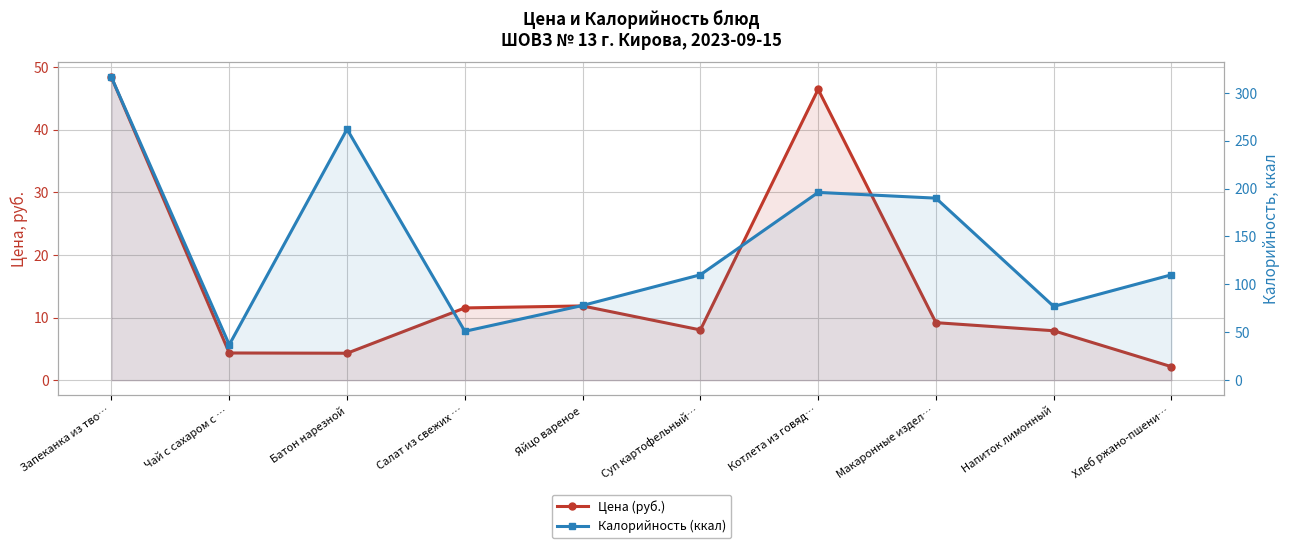

Is it true that Калорийность (ккал) equals 25.4 at Чай с сахаром с …?

False